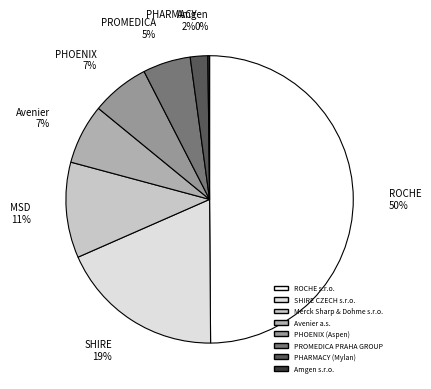

To the nearest percent, what is the difference between the largest and smallest slice percentages?

50%